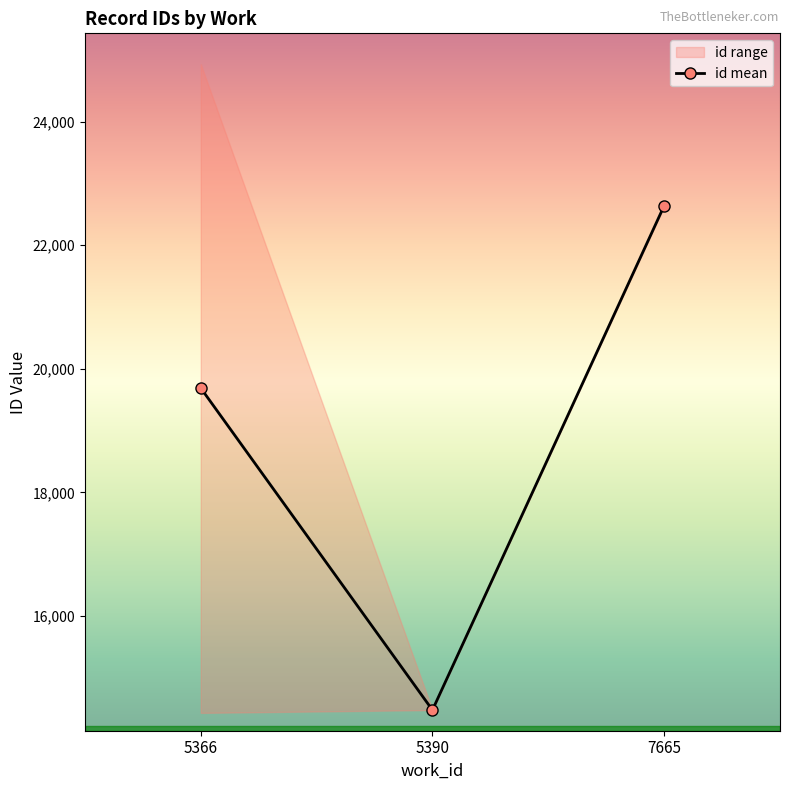

Reading left to right, what are all the values shown in this chart?

5366=19687.8	5390=14477.0	7665=22637.0